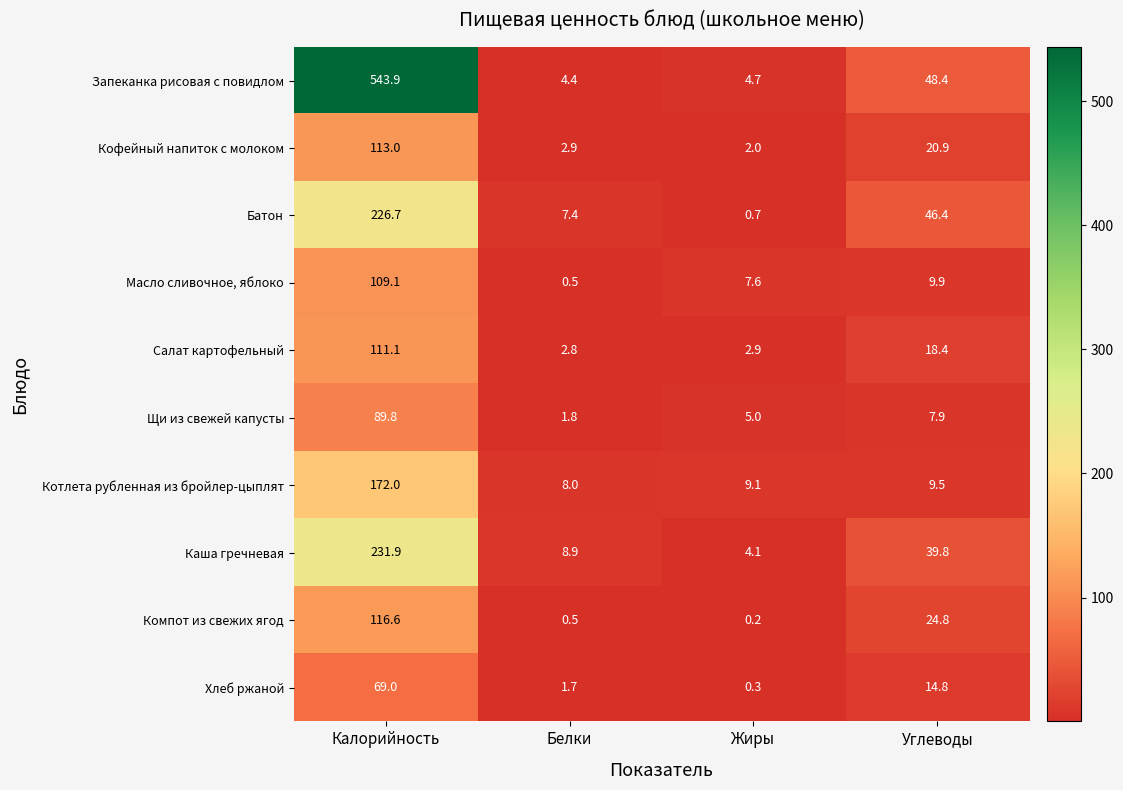

Which series has the largest range (max minus min)?

Запеканка рисовая с повидлом